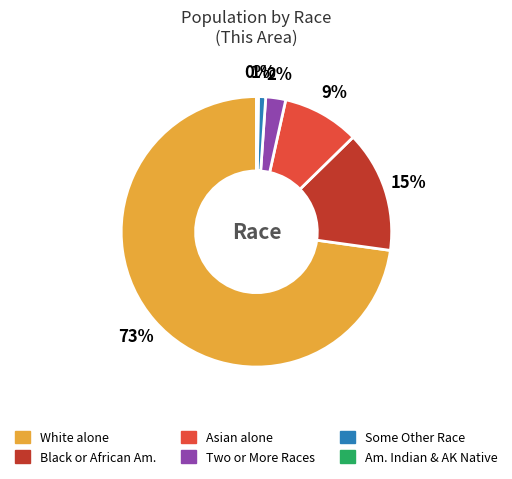

To the nearest percent, what is the average slice percentage?

17%